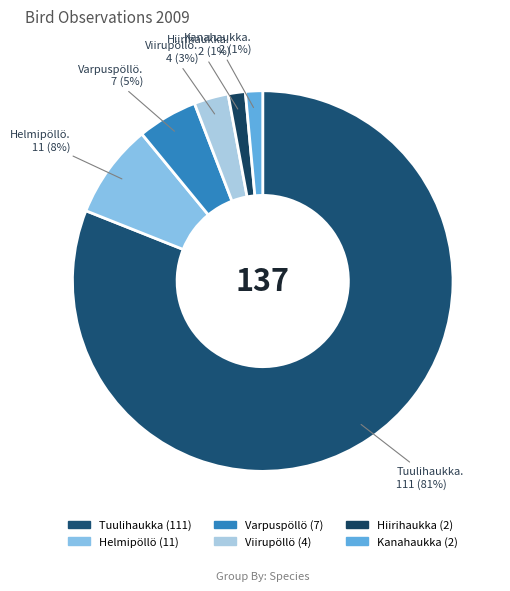

Rank the categories by value from highest to lowest.

Tuulihaukka, Helmipöllö, Varpuspöllö, Viirupöllö, Hiirihaukka, Kanahaukka